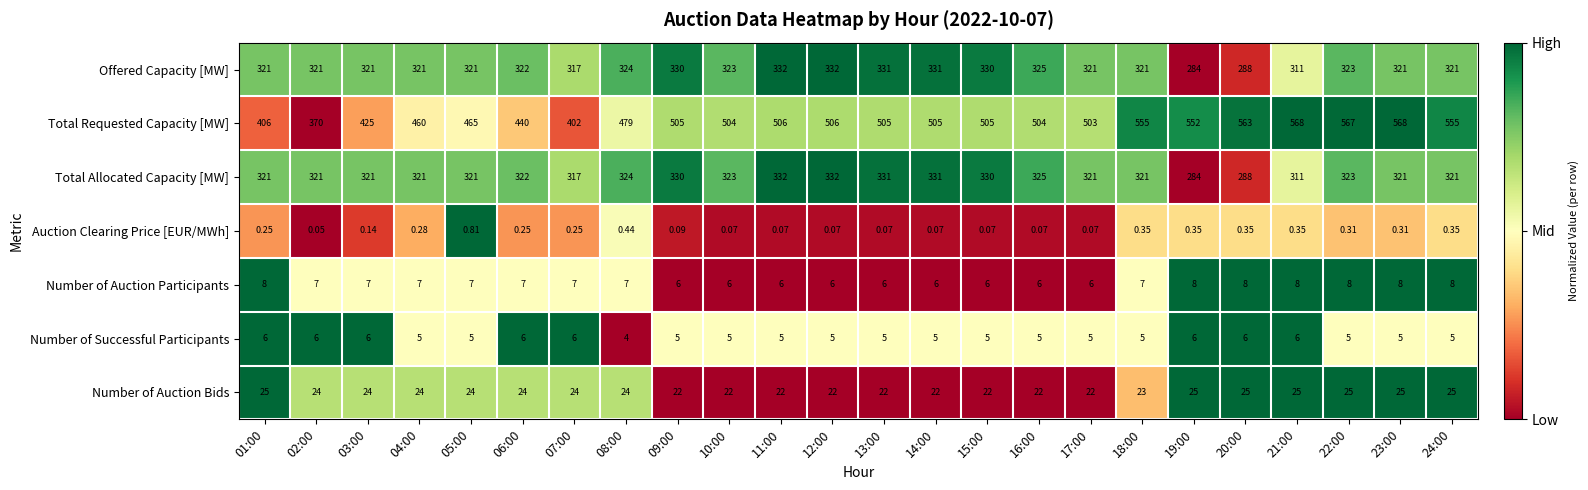

Which series has the largest total across all categories?

Total Requested Capacity [MW]